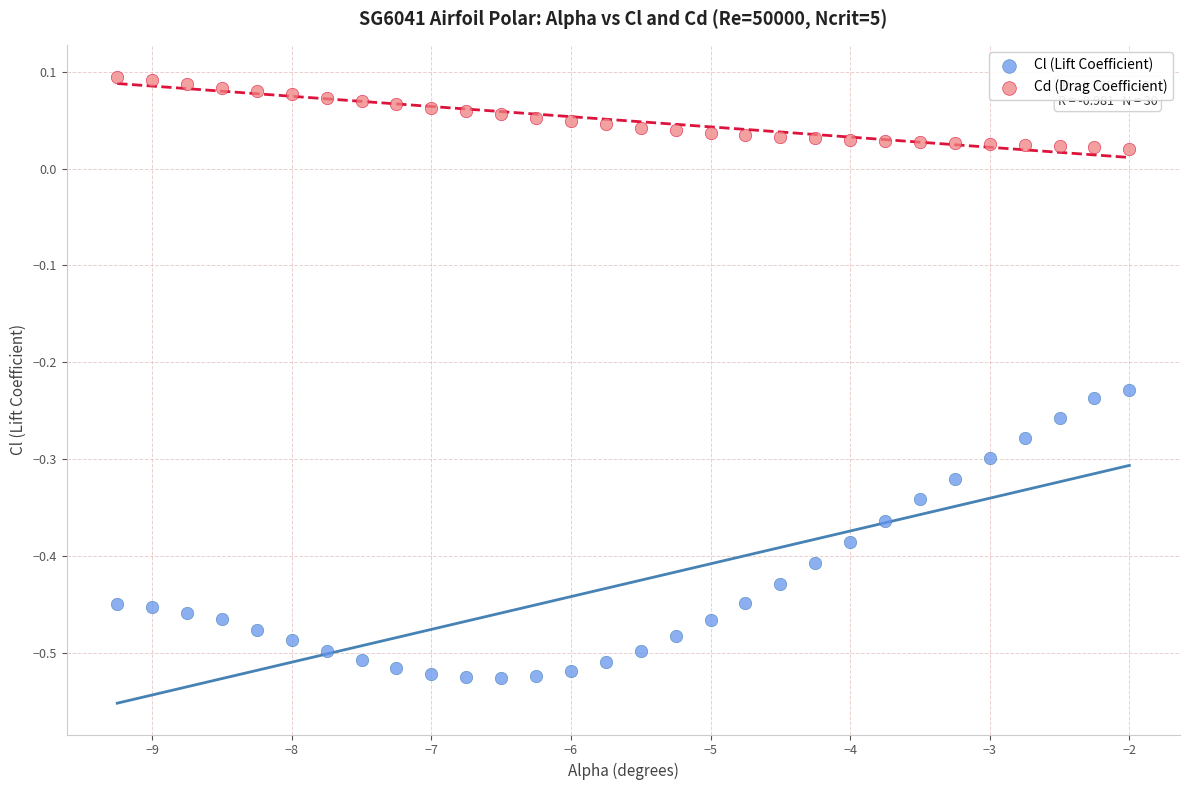

Which series contains the highest Y value?

Cd (Drag Coefficient)